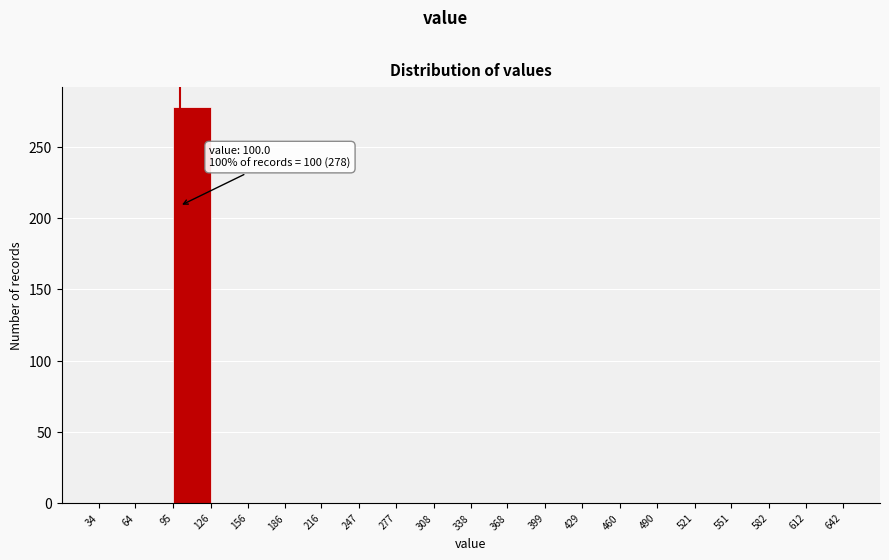

Over which range of the x-axis is the bar tallest?

95 to 126